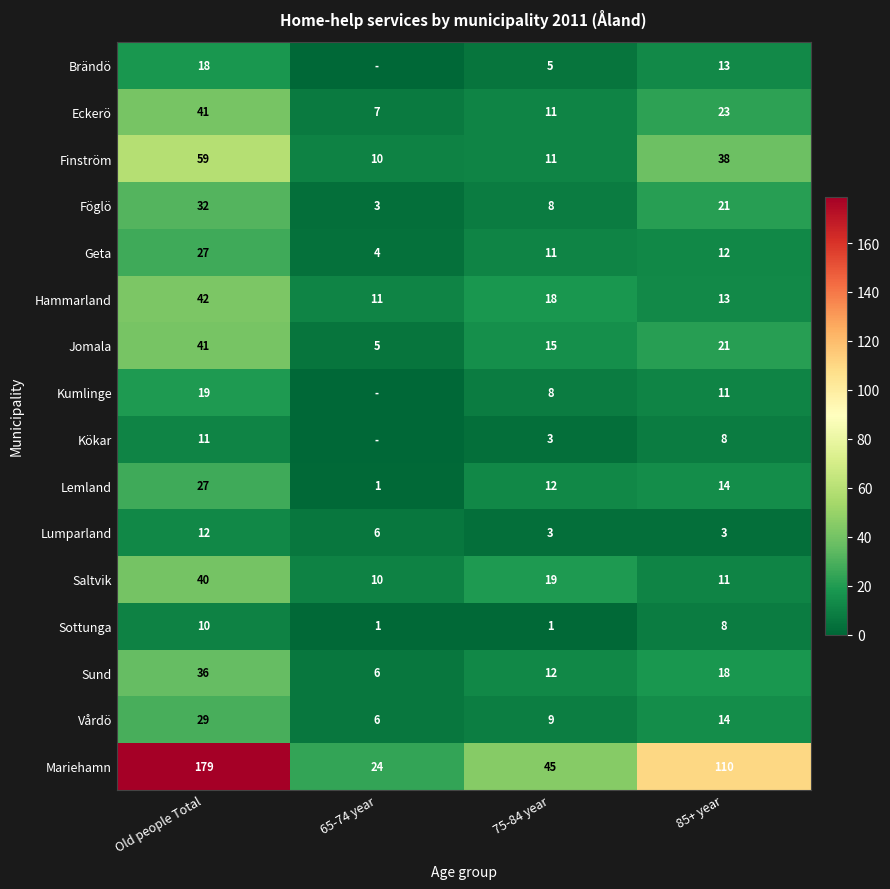

What is the difference between the highest and lowest values at 85+ year?

107